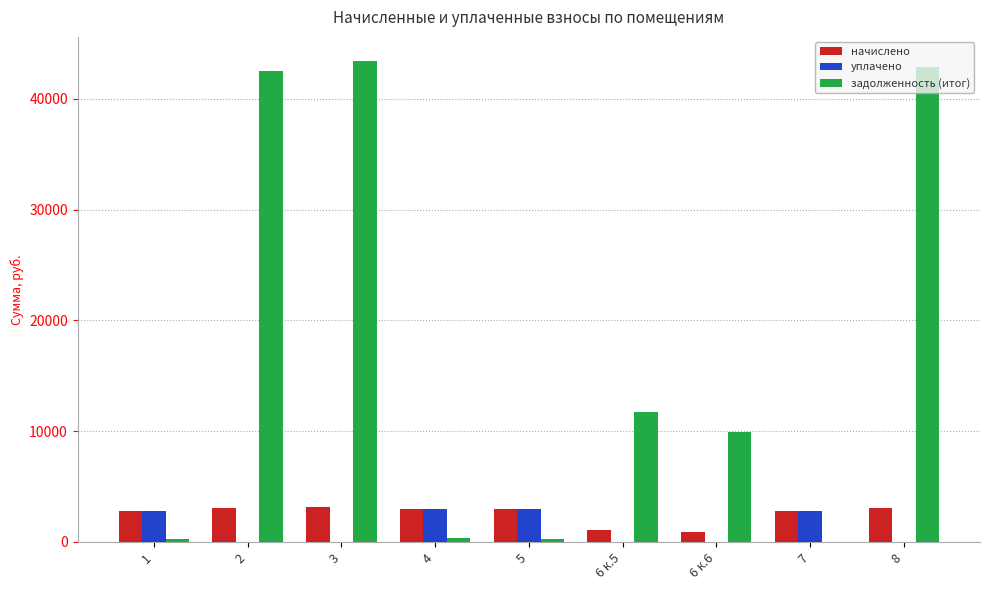

What is the maximum value for задолженность (итог)?

43418.4